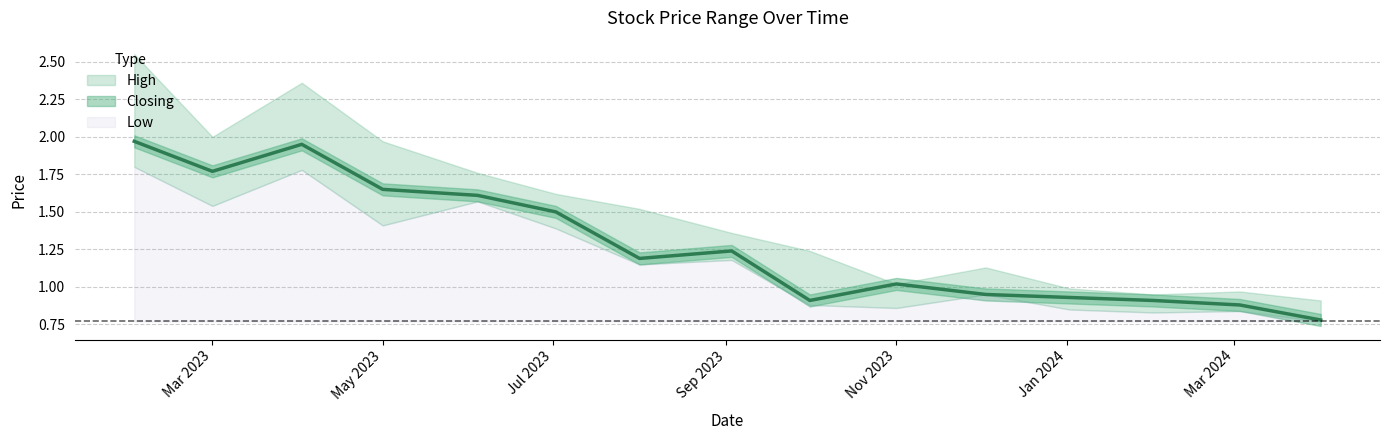

What is the difference between the High values at 2023-02-01 and 2023-11-01?

1.5